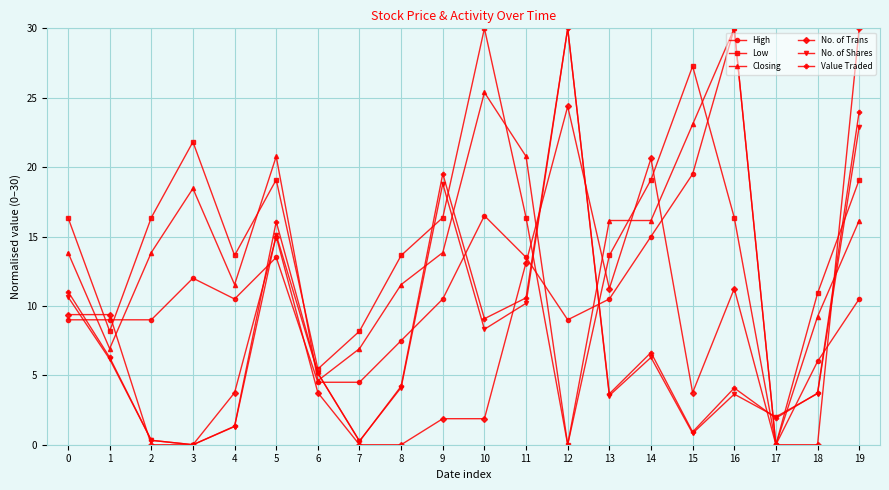

What is the highest value of the Value Traded series?

30.0